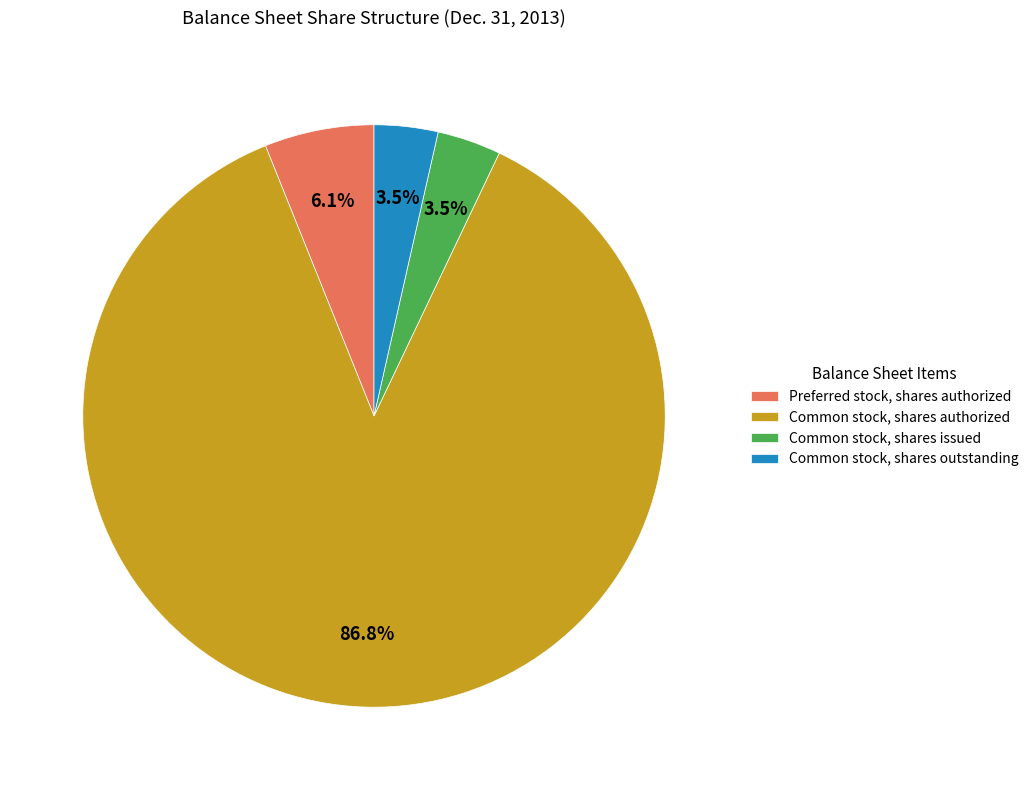

Does Preferred stock, shares authorized represent more than half of the total?

No